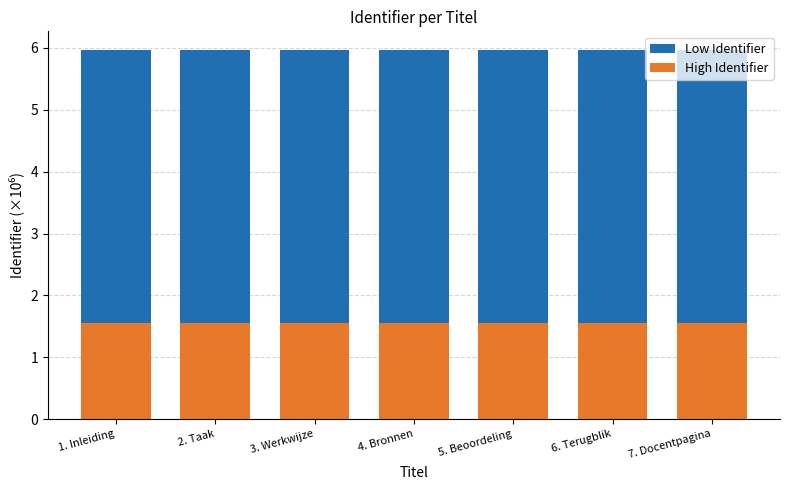

List the labels in order of Identifier (Low) value, smallest first.

1. Inleiding, 2. Taak, 3. Werkwijze, 4. Bronnen, 5. Beoordeling, 6. Terugblik, 7. Docentpagina